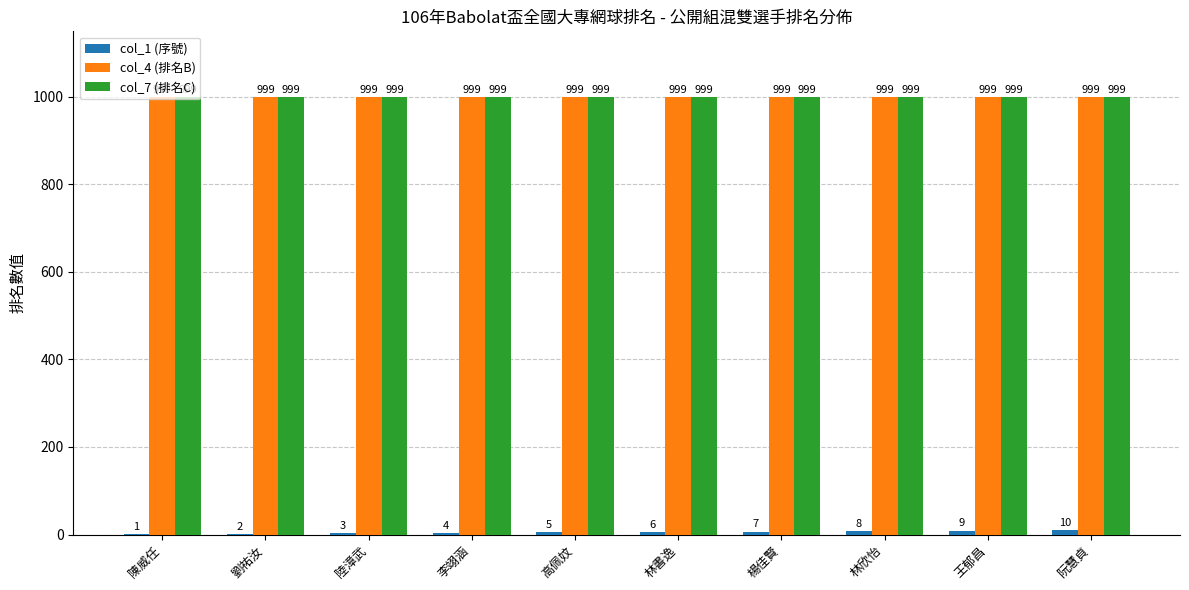

Is it true that col_7 (排名C) equals 999 at 林書逸?

True